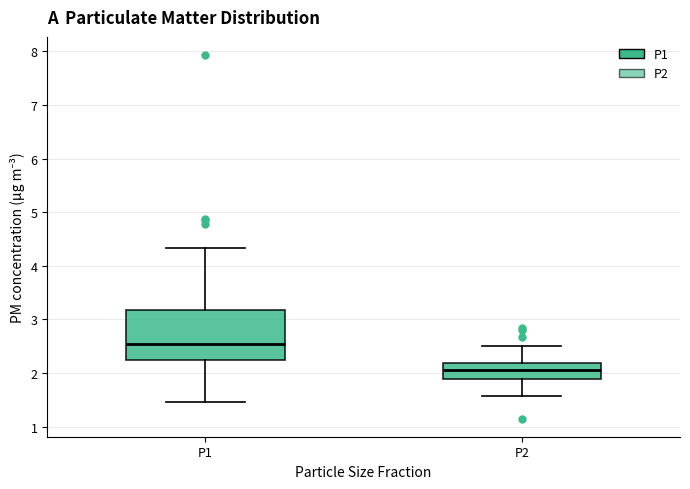

Reading left to right, read every box against the y-axis: the position of its median line, the range the box covers, and the ends of its whiskers. The values are not printed on the chart, so give them approximately, as read against the axis.

P1: median 2.5, box 2.2 to 3.2, whiskers 1.5 to 4.3
P2: median 2.1, box 1.9 to 2.2, whiskers 1.6 to 2.5